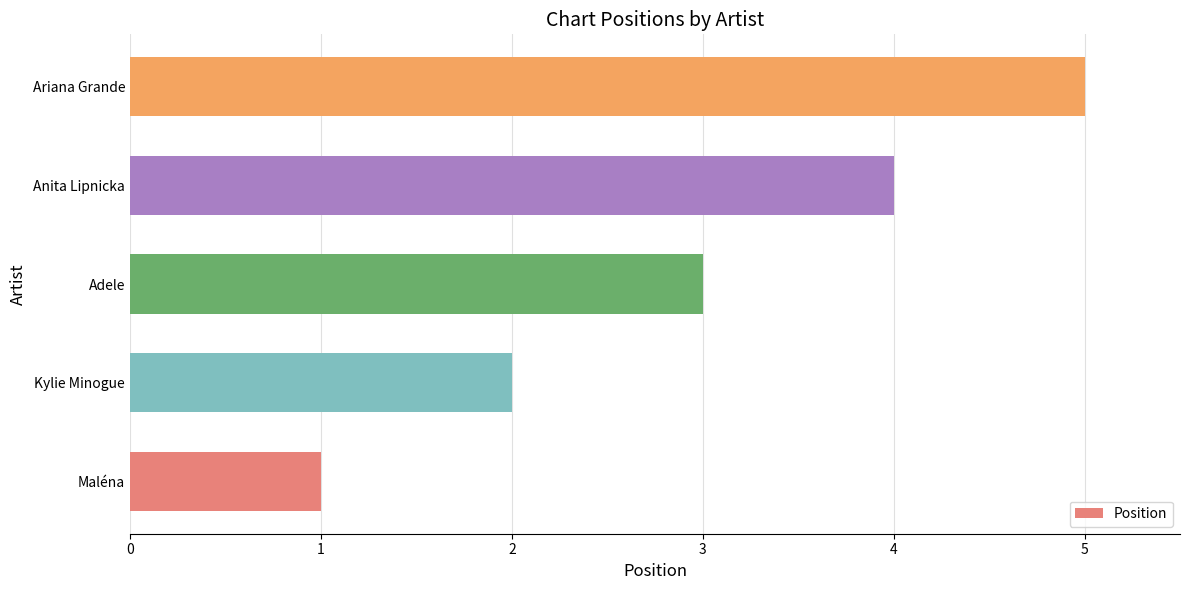

The value at Adele is 4. True or false?

False